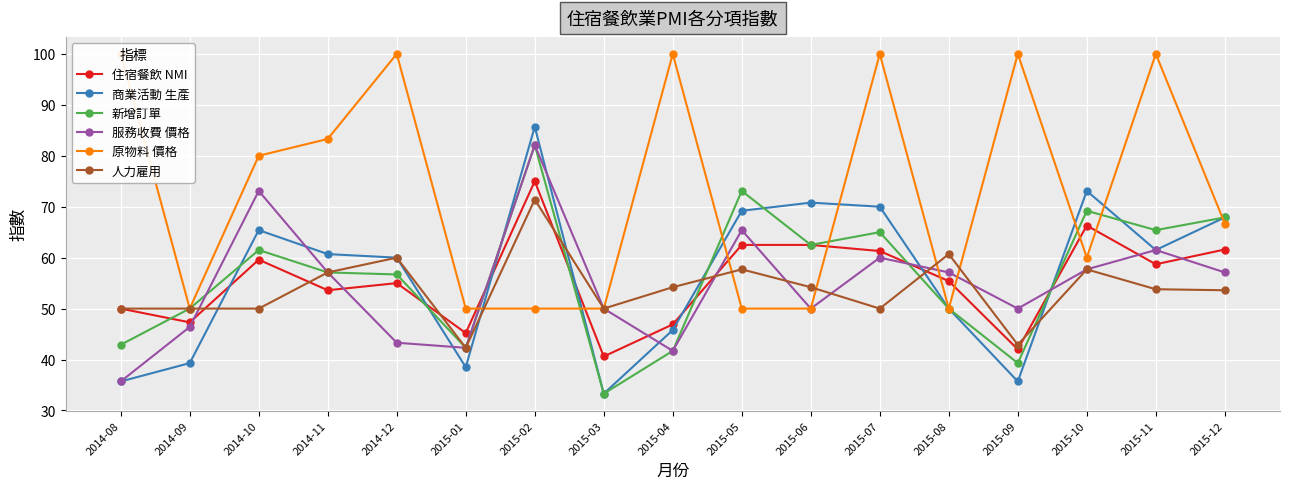

At which category does 住宿餐飲 NMI reach its first local valley?

2014-09